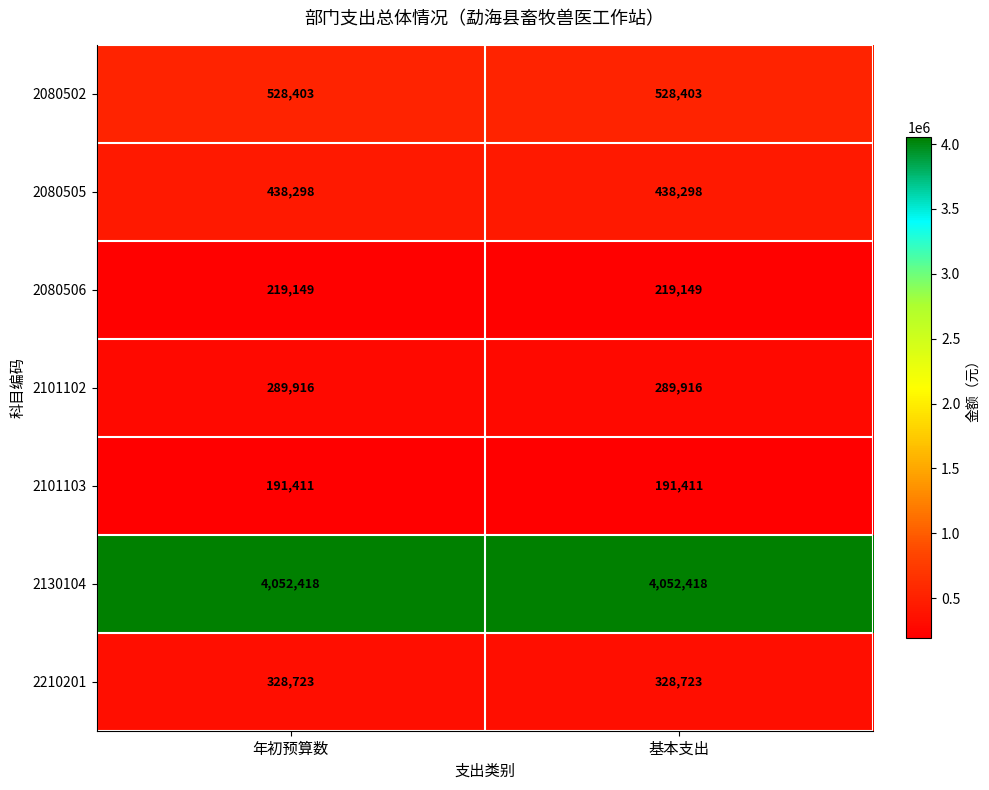

What is the sum of all 2101102 values?

579832